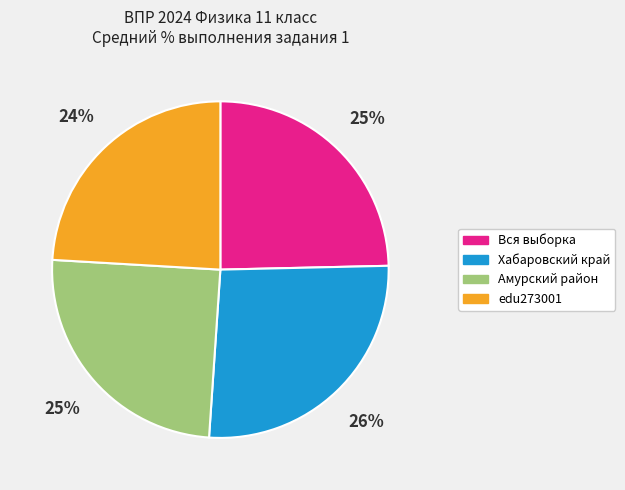

How many segments does this pie chart have?

4